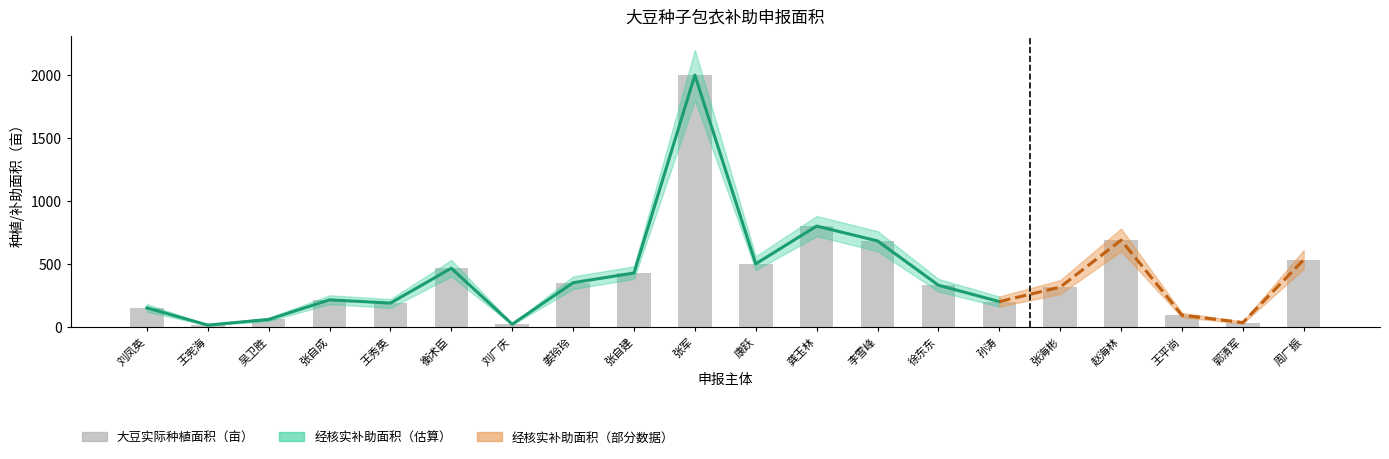

What position from the right is 张军?

11